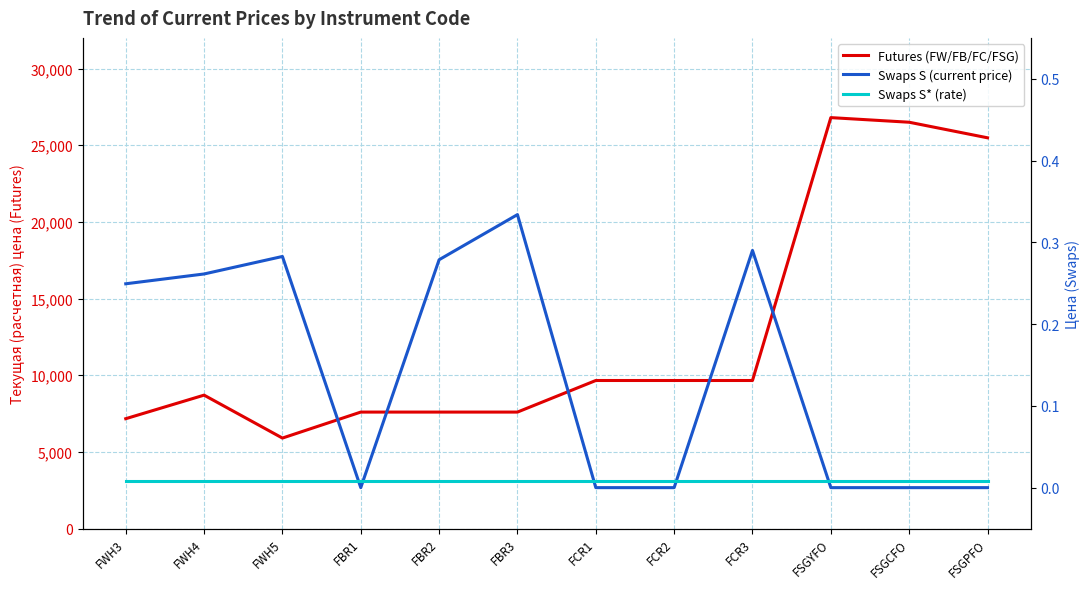

Count the number of categories in the chart.

12